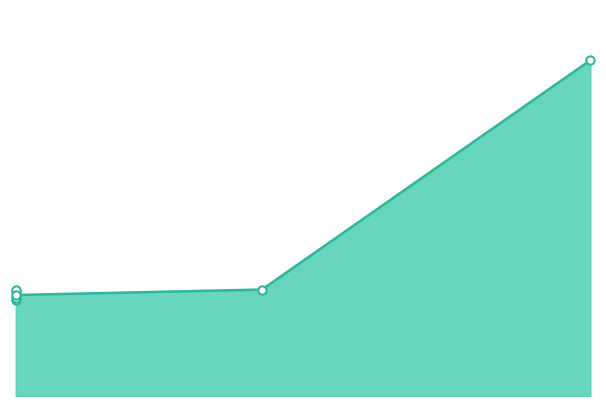

Which category has the highest value across all series?

2014-08-01